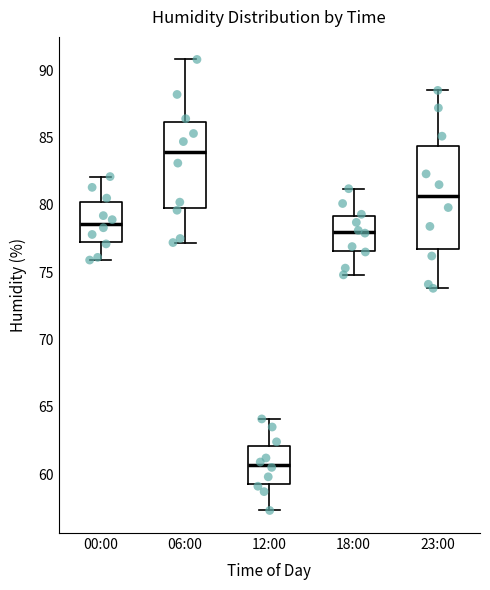

Reading left to right, read every box against the y-axis: the position of its median line, the range the box covers, and the ends of its whiskers. The values are not printed on the chart, so give them approximately, as read against the axis.

00:00: median 78.5, box 77.5 to 80.0, whiskers 76.0 to 82.0
06:00: median 84.0, box 80.0 to 86.0, whiskers 77.0 to 91.0
12:00: median 60.5, box 59.5 to 62.0, whiskers 57.5 to 64.0
18:00: median 78.0, box 76.5 to 79.0, whiskers 75.0 to 81.0
23:00: median 80.5, box 77.0 to 84.5, whiskers 74.0 to 88.5